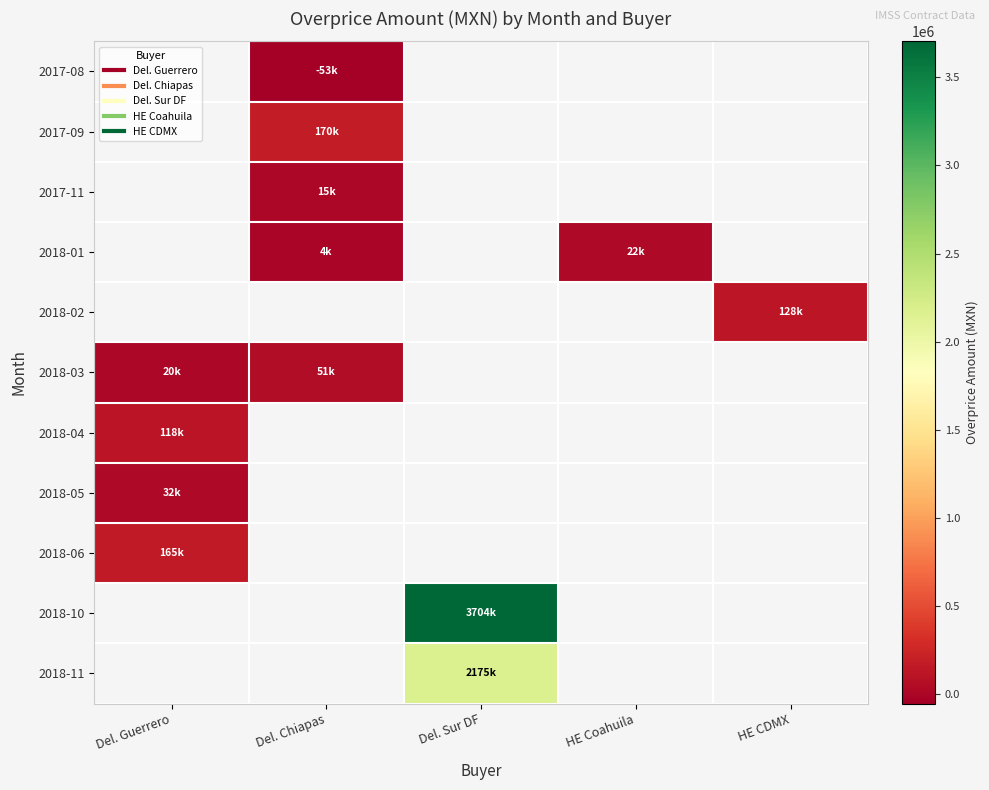

Which label corresponds to the largest value in the chart?

Del. Sur DF